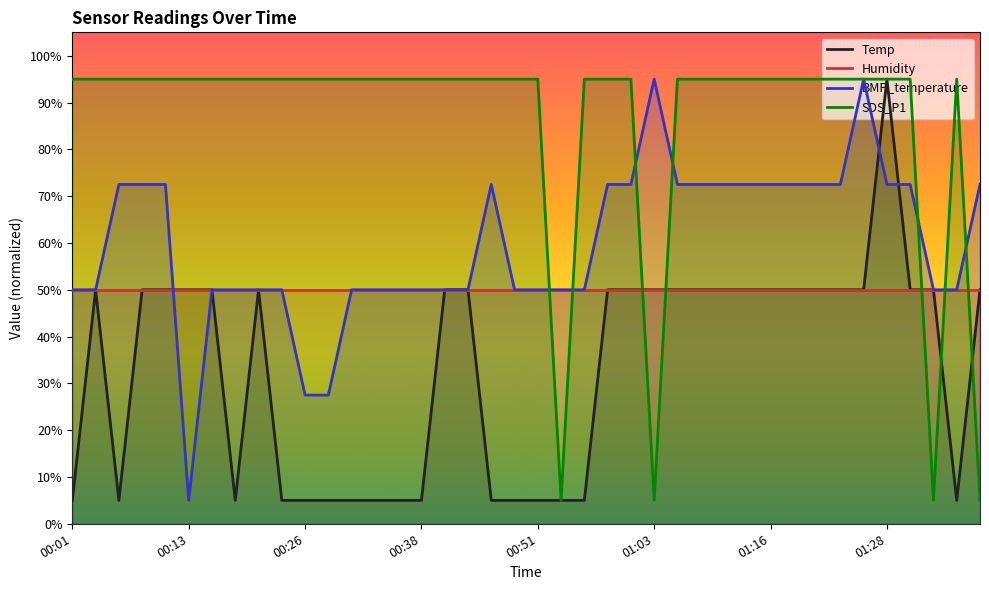

The value of SDS_P1 at 01:28 is 95.0. True or false?

True